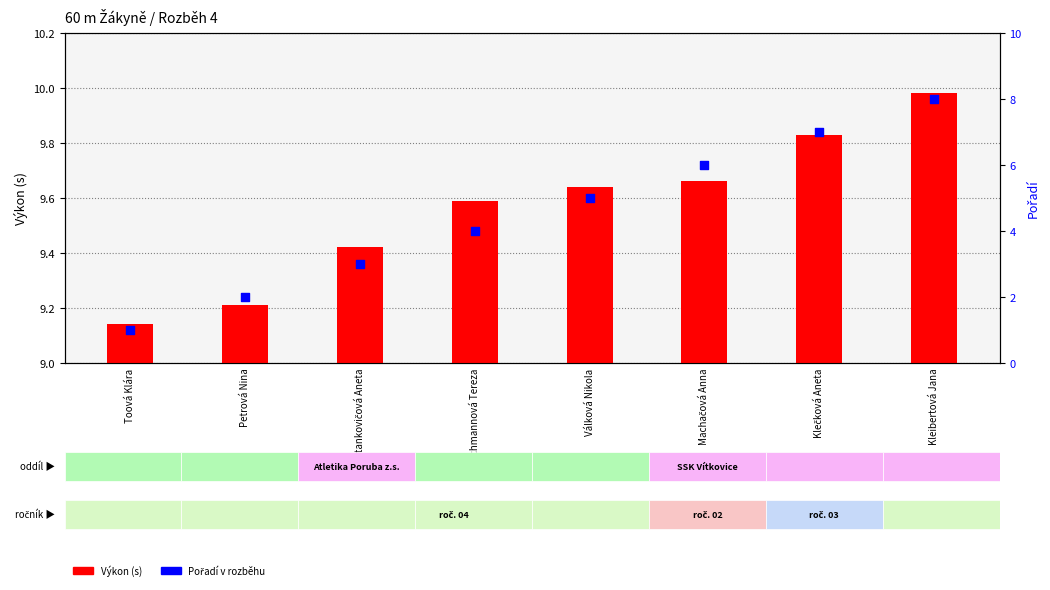

At which category is the sum across all series the highest?

Kleibertová Jana